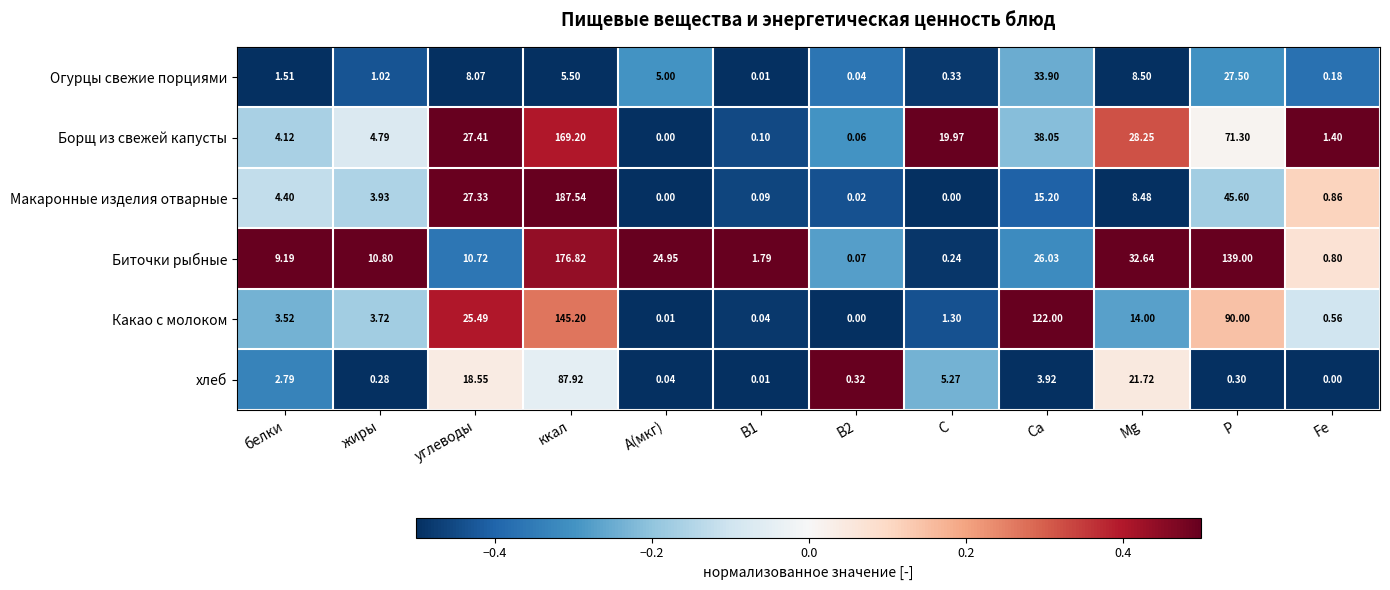

At which label does Какао с молоком first exceed 3?

белки